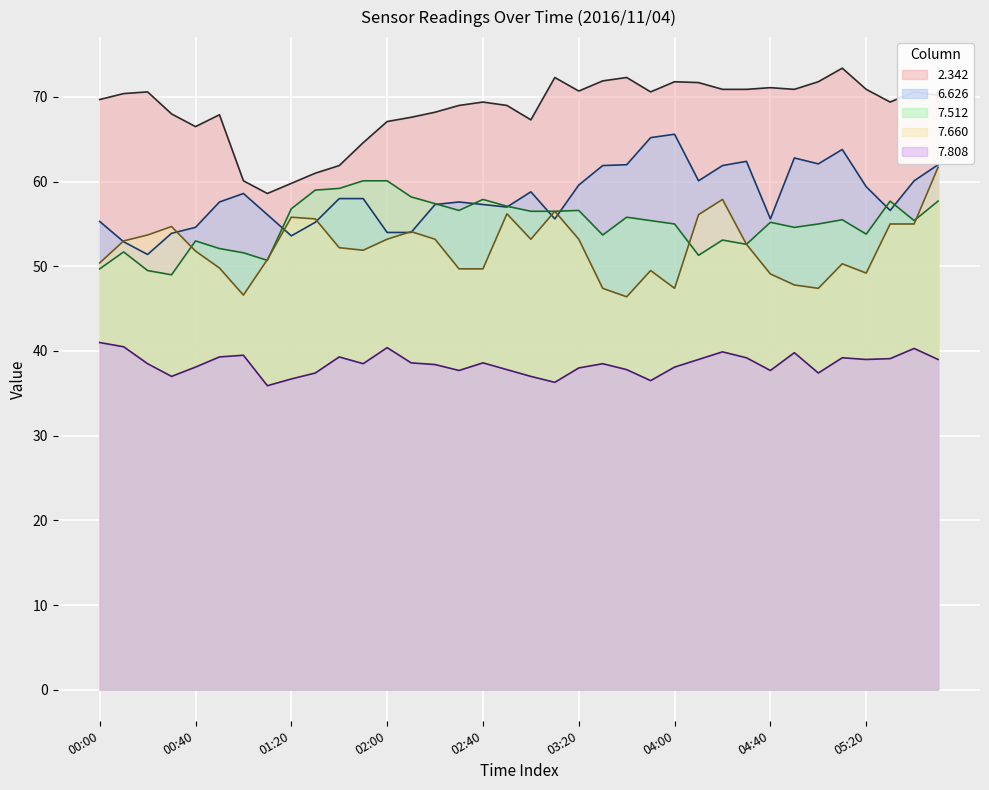

True or false: 7.660 has a value of 49.1 at 04:40.

True